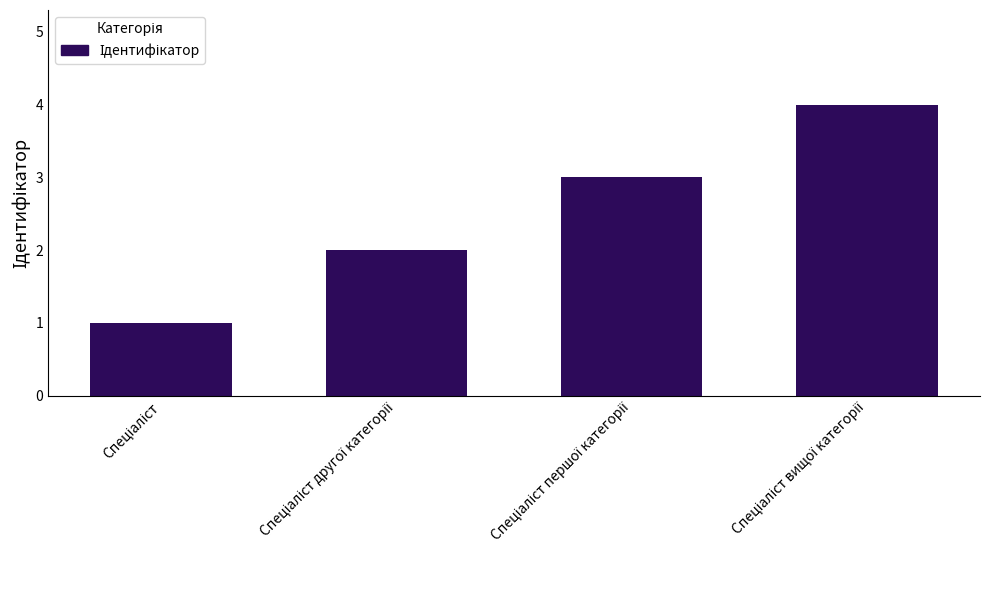

What is the greatest value displayed?

4